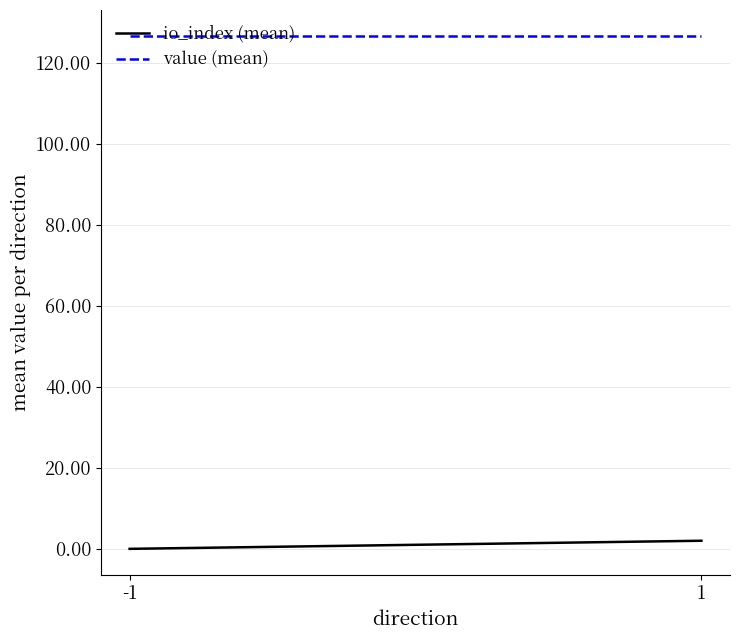

Reading left to right, transcribe all the data shown in this chart.

io_index (mean): 0.0	2.0
value (mean): 126.7	126.7